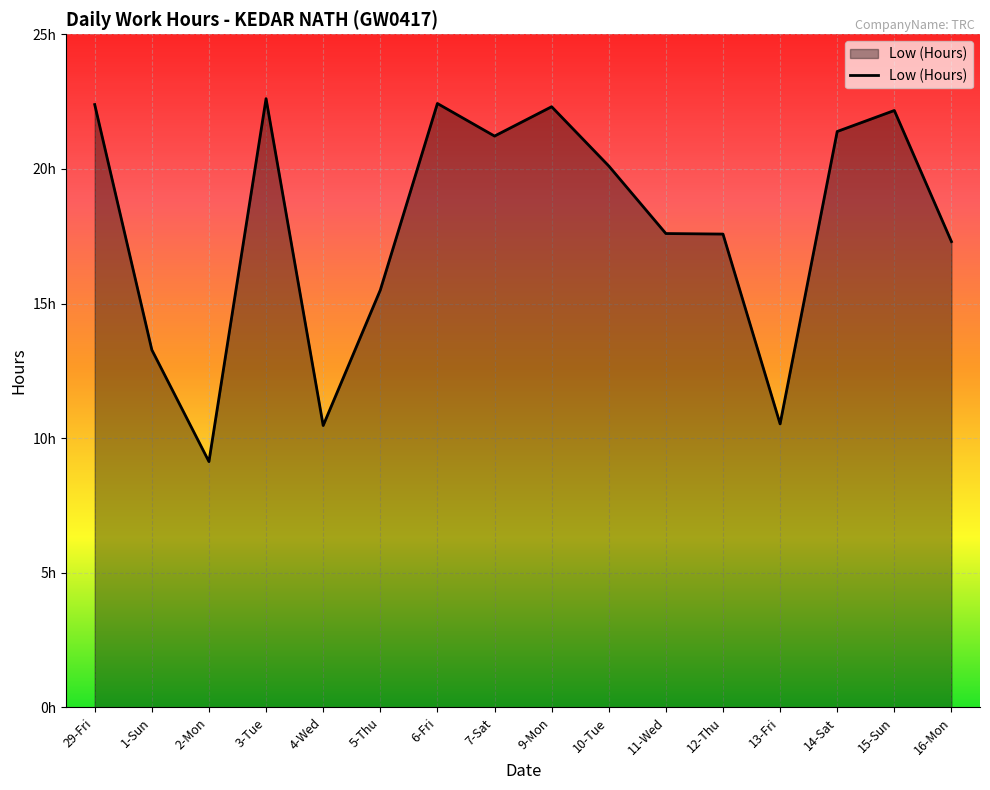

Reading left to right, list all the values displayed in this chart.

22.4	13.3	9.1	22.6	10.5	15.5	22.4	21.2	22.3	20.1	17.6	17.6	10.5	21.4	22.2	17.3